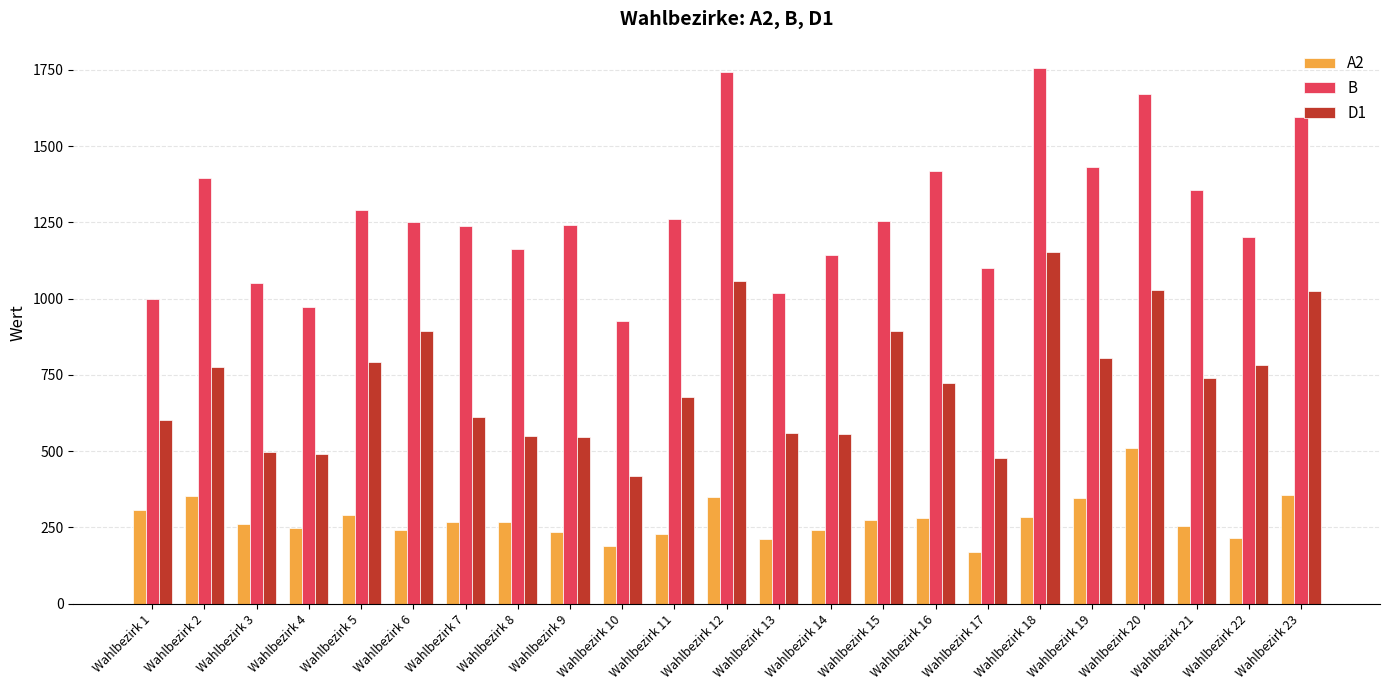

How many bars are there in total?

69